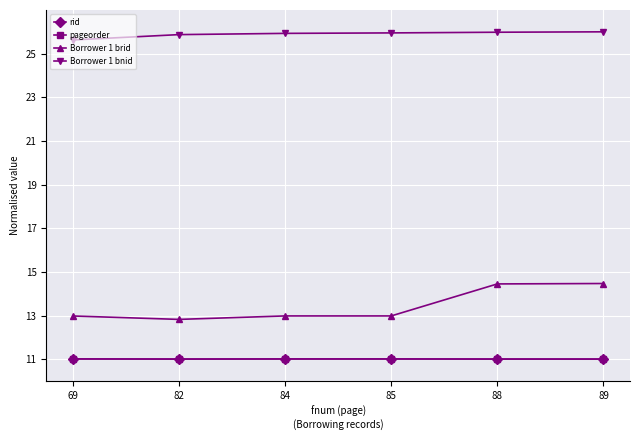

True or false: Borrower 1 bnid and rid intersect in this chart.

False